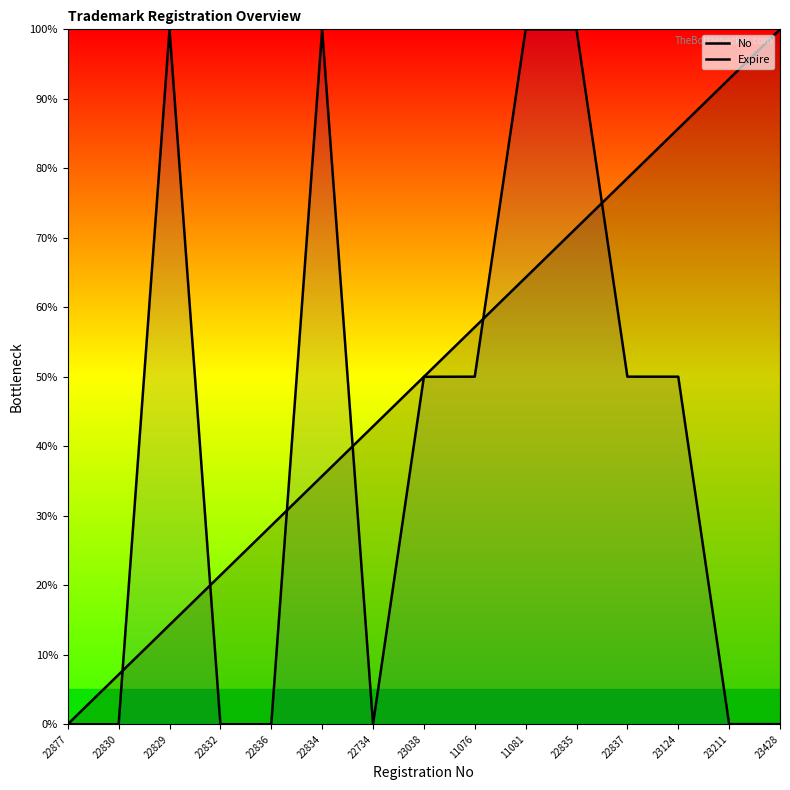

Which series changed the most between 22877 and 22834?

Expire